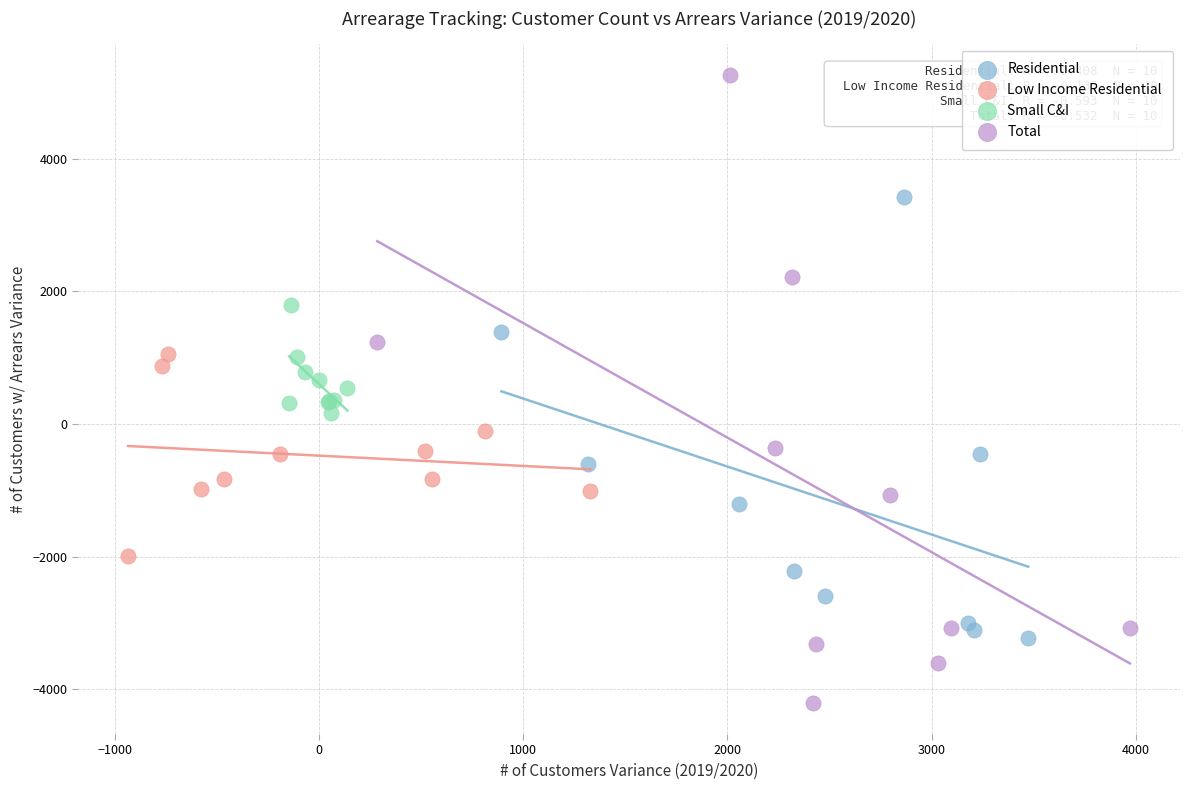

Which series has the largest Y range (max minus min)?

Total